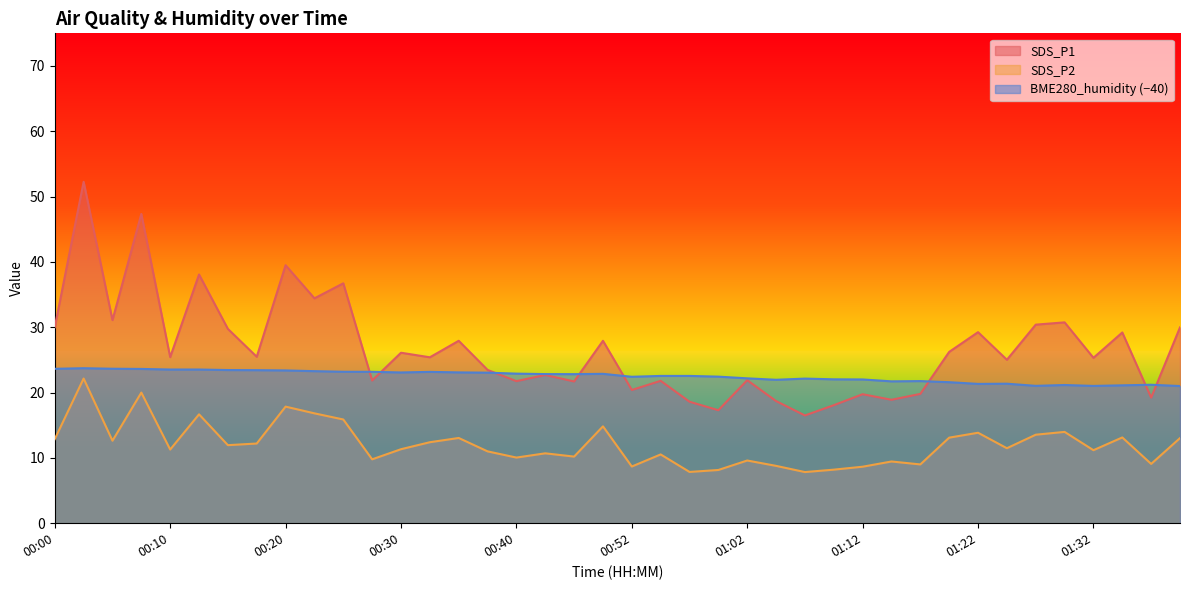

Which series has the largest total across all categories?

SDS_P1